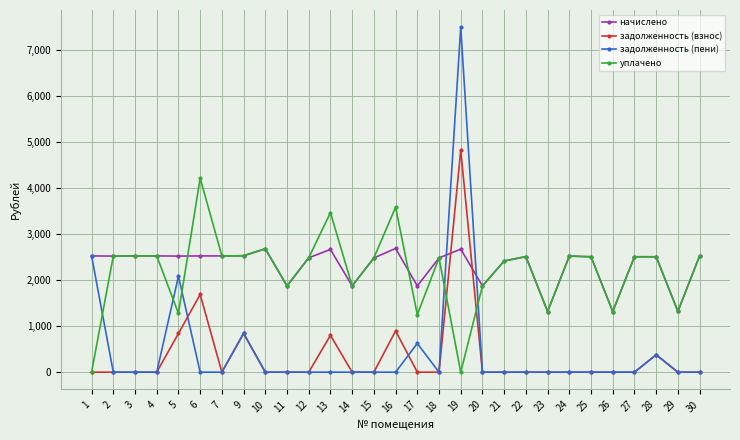

What is the difference between the maximum and minimum values in the начислено series?

1371.6